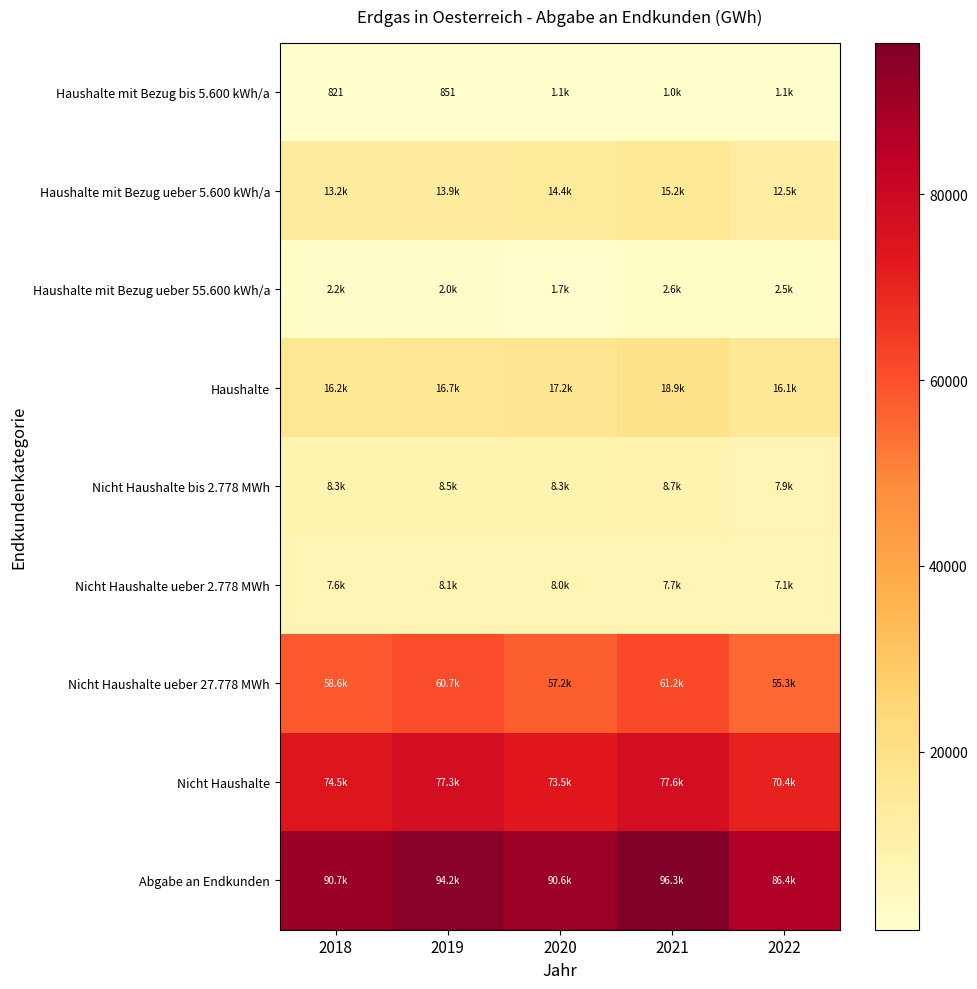

Which category has the lowest value across all series?

2018